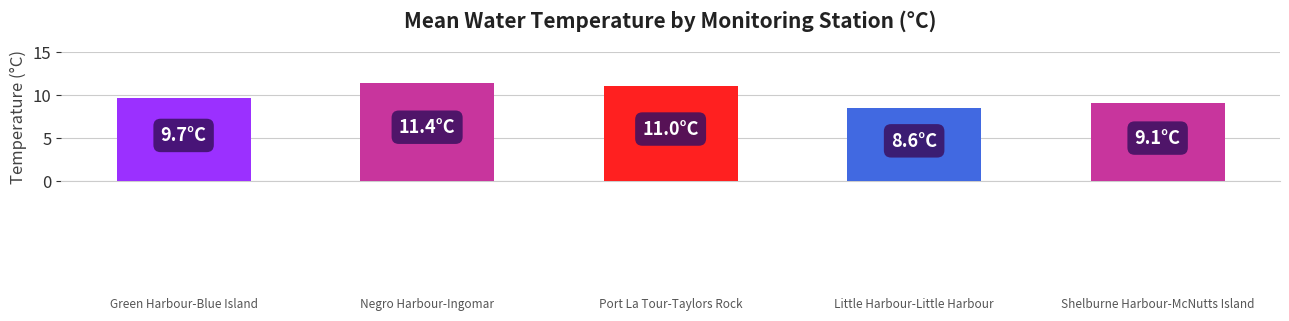

What is the average value?

10.0